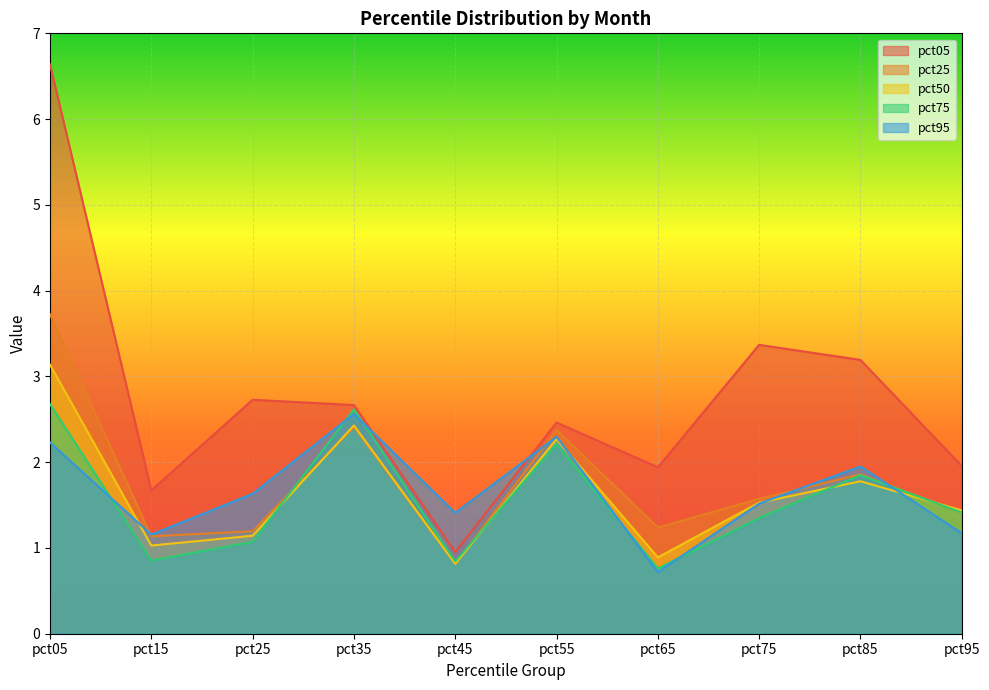

Where does the pct25 series first go above 1?

pct05